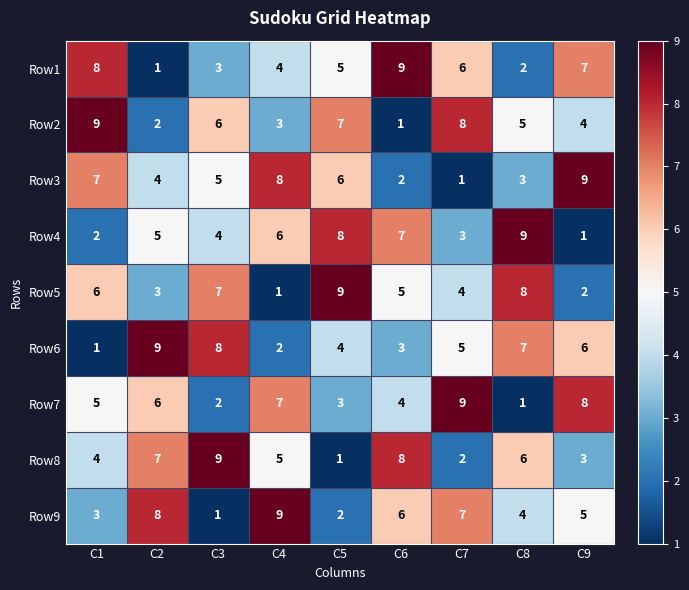

What is the difference between the Row1 values at C2 and C7?

5